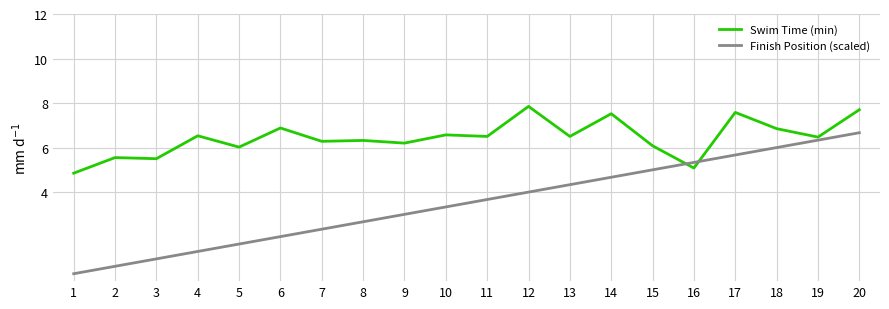

List the series in order of their peak value, lowest first.

Finish Position (scaled), Swim Time (min)